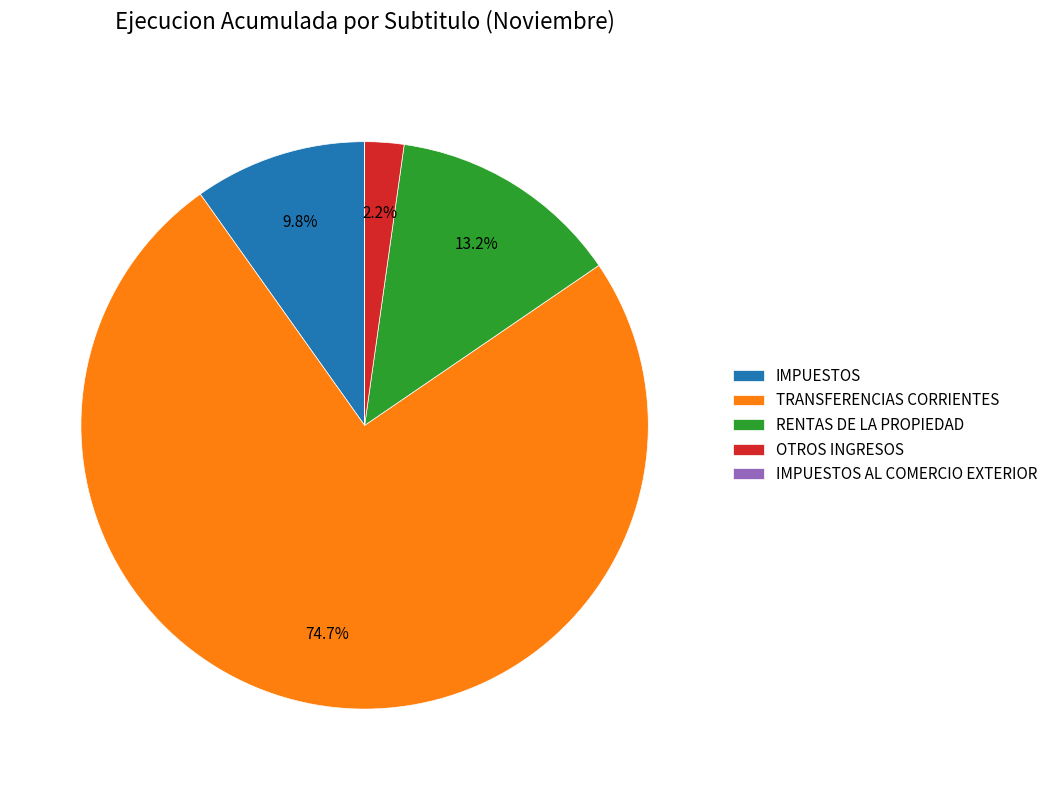

To the nearest percent, what portion does RENTAS DE LA PROPIEDAD represent?

13%